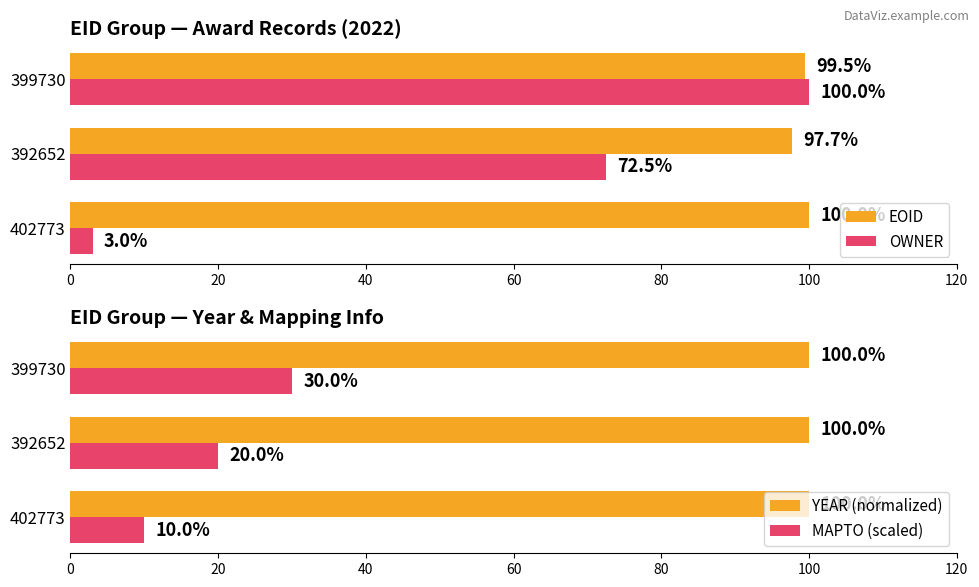

What is the average value of the OWNER series?

58.5